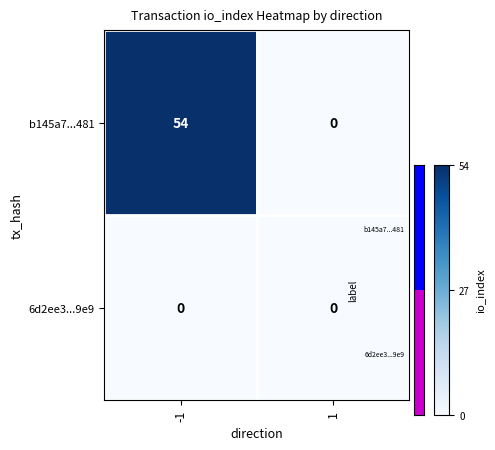

Rank the series by their maximum value, from highest to lowest.

b145a7...481, 6d2ee3...9e9